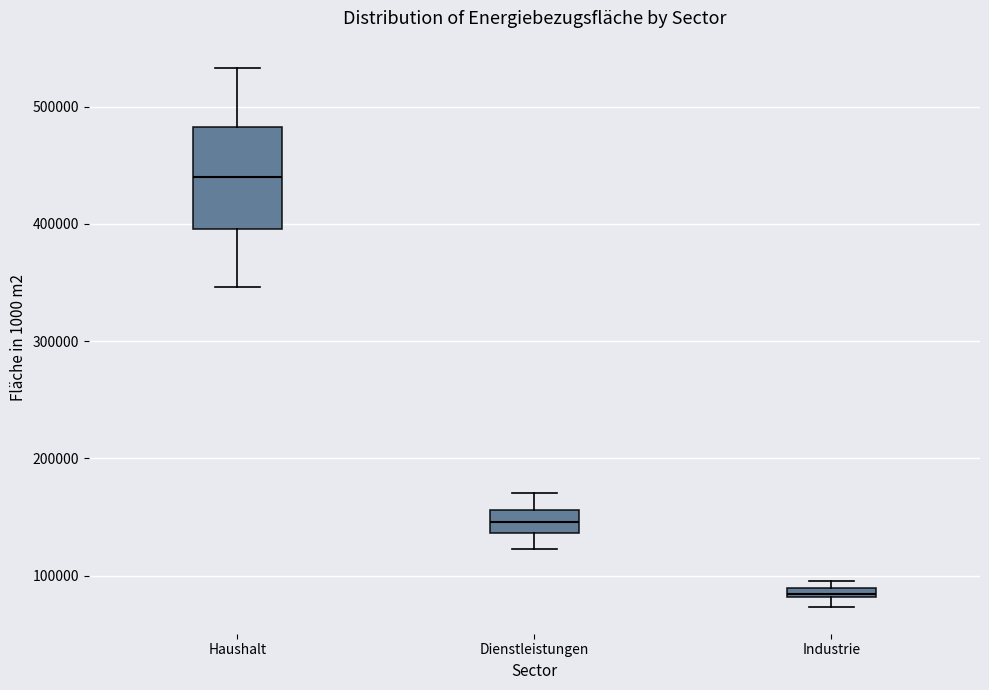

Which box's median line is the lowest?

Industrie